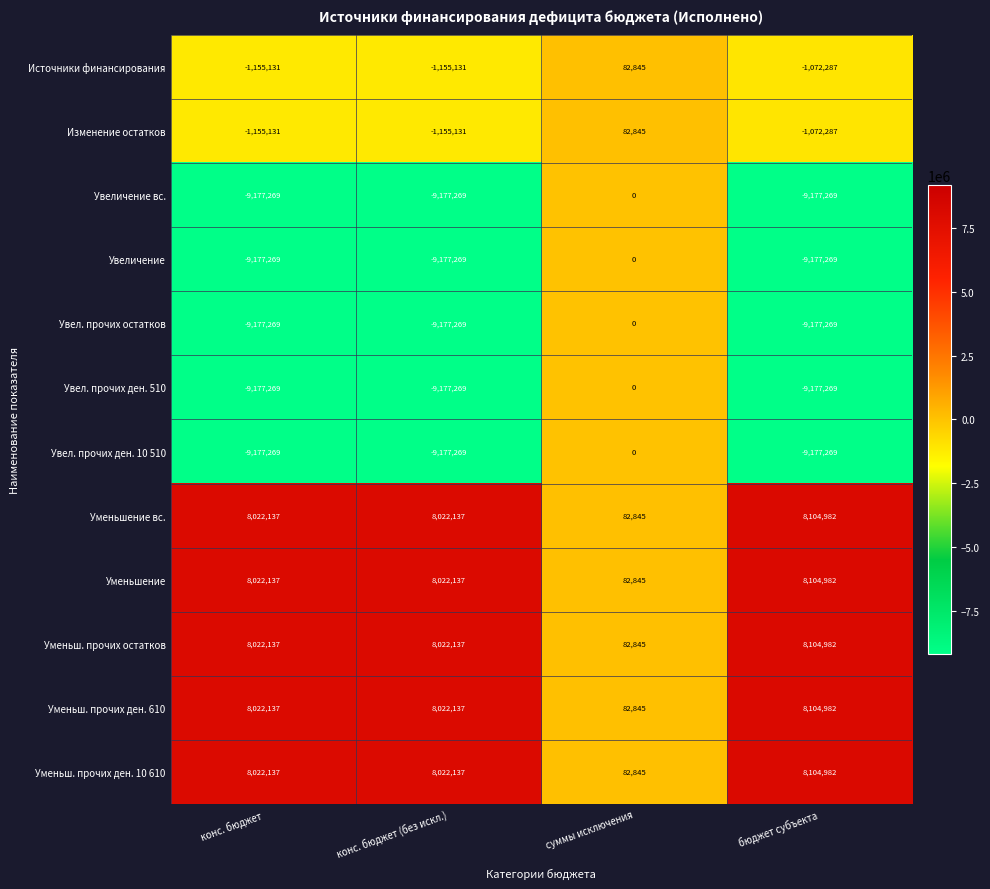

What is the spread (max minus min) of values at конс. бюджет?

17199406